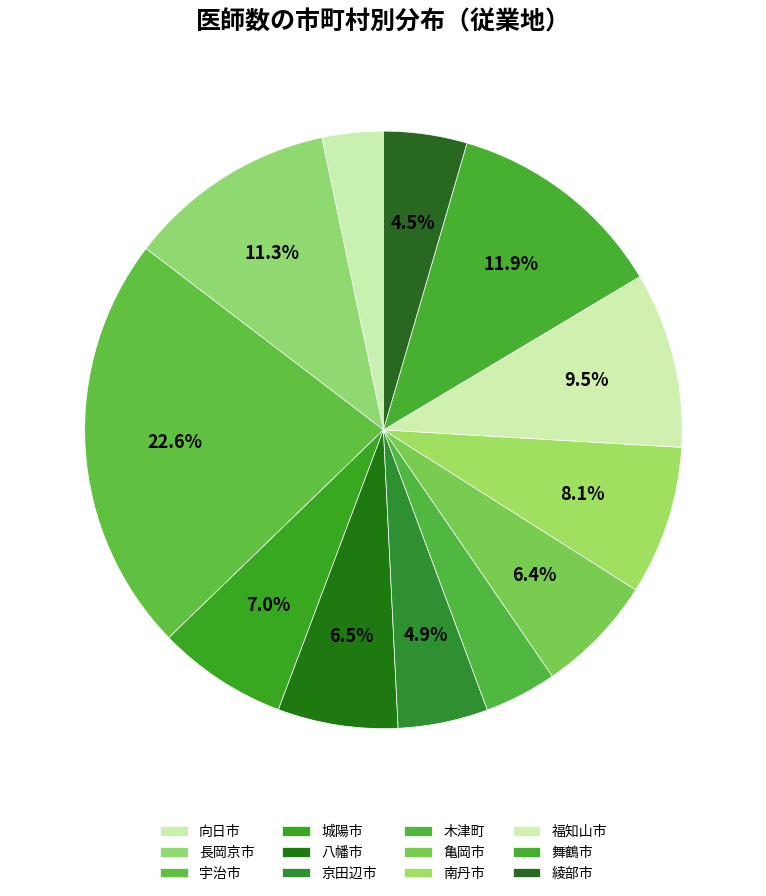

Approximately how many times larger is the value at 福知山市 compared to 京田辺市?

2.0